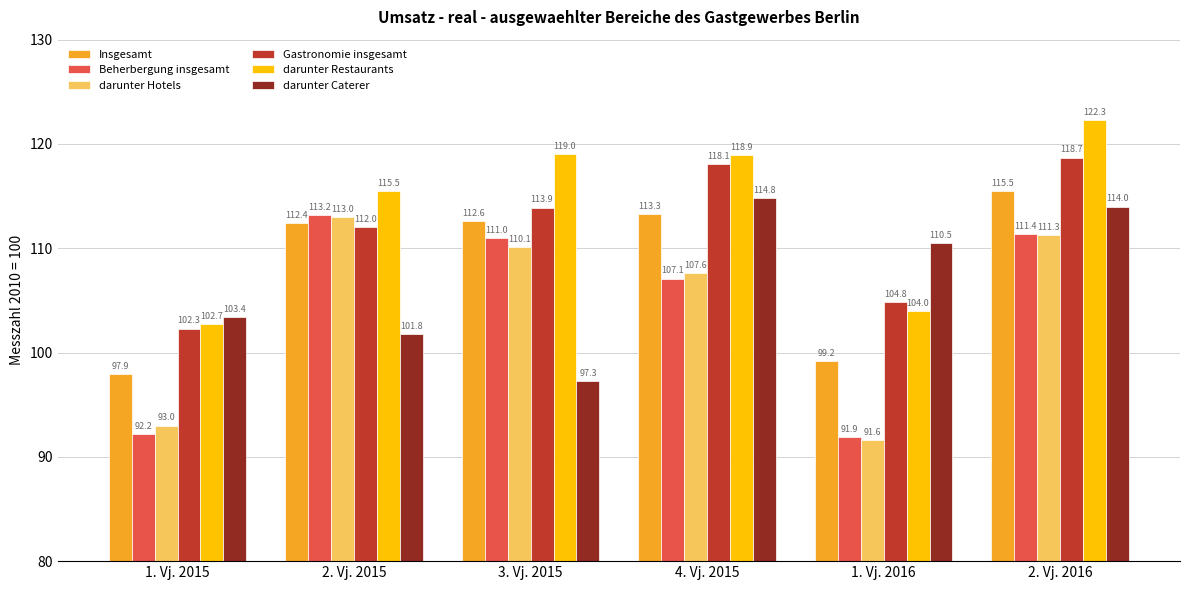

True or false: Insgesamt has a value of 113.3 at 4. Vj. 2015.

True